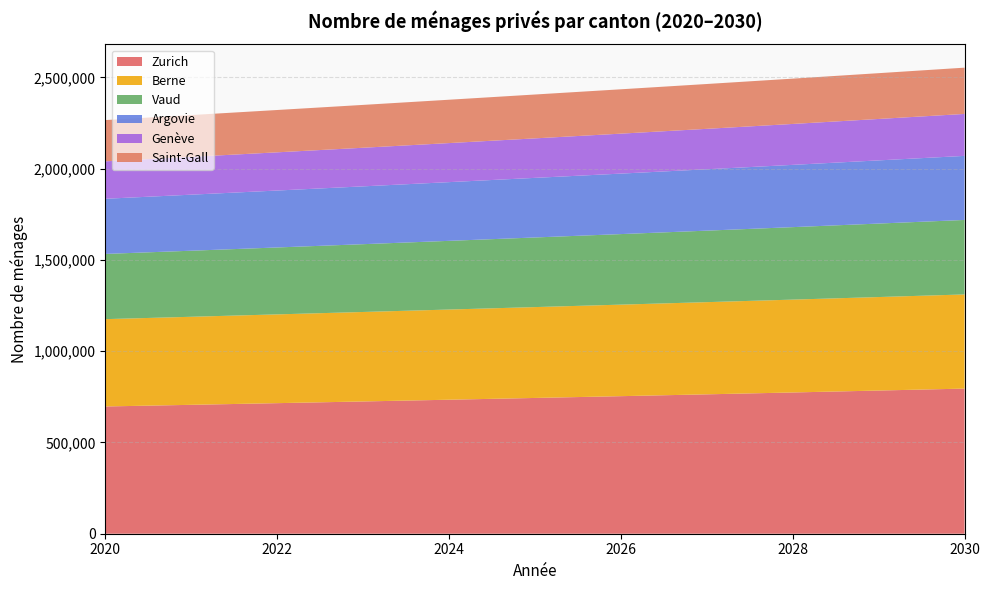

Reading left to right, what are all the values shown in this chart?

Zurich: 2020=697207	2021=706174	2022=715341	2023=724647	2024=734160	2025=743830	2026=753618	2027=763649	2028=773892	2029=784430	2030=795089
Berne: 2020=478382	2021=482397	2022=486328	2023=490200	2024=494039	2025=497801	2026=501431	2027=505035	2028=508666	2029=512254	2030=515835
Vaud: 2020=357323	2021=361910	2022=366626	2023=371422	2024=376352	2025=381401	2026=386501	2027=391742	2028=397080	2029=402568	2030=408106
Argovie: 2020=302145	2021=307024	2022=311905	2023=316788	2024=321651	2025=326534	2026=331387	2027=336233	2028=341136	2029=346053	2030=351006
Genève: 2020=205129	2021=207168	2022=209319	2023=211546	2024=213929	2025=216402	2026=218930	2027=221548	2028=224211	2029=226998	2030=229844
Saint-Gall: 2020=226031	2021=228993	2022=231871	2023=234743	2024=237541	2025=240278	2026=242968	2027=245588	2028=248216	2029=250856	2030=253477